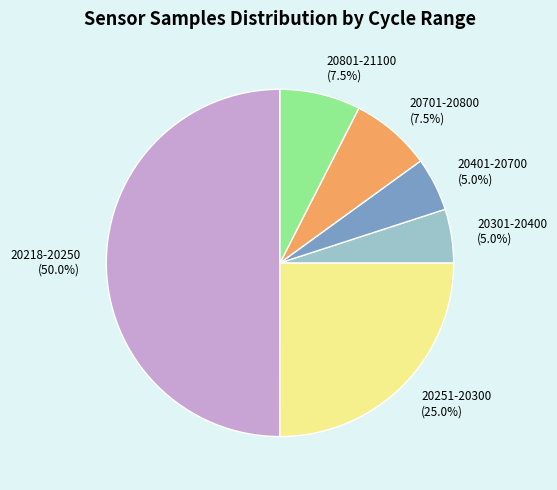

Does 20701-20800 account for over 50% of the chart?

No